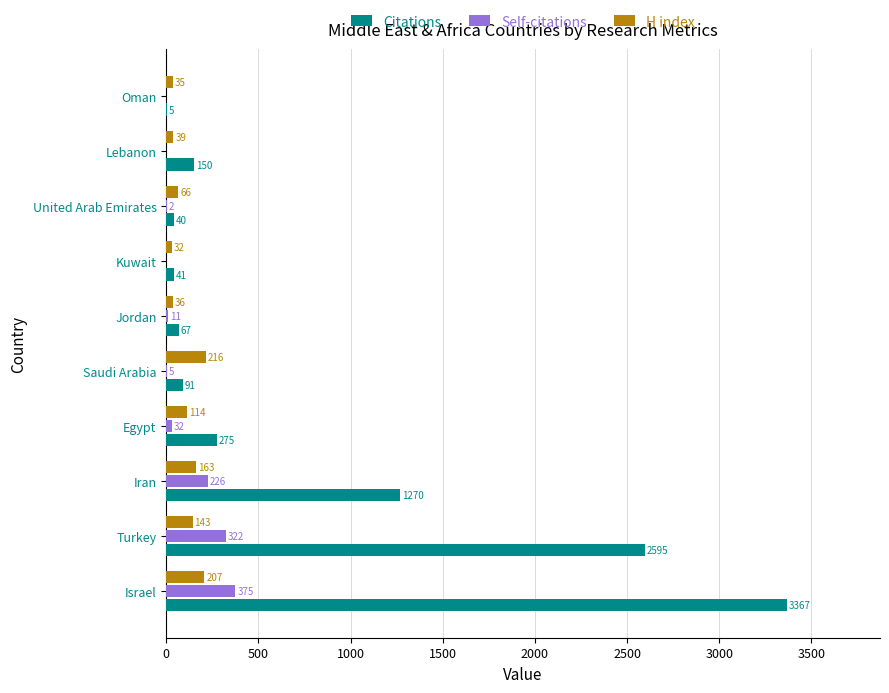

Which category has the highest value in the Self-citations series?

Israel